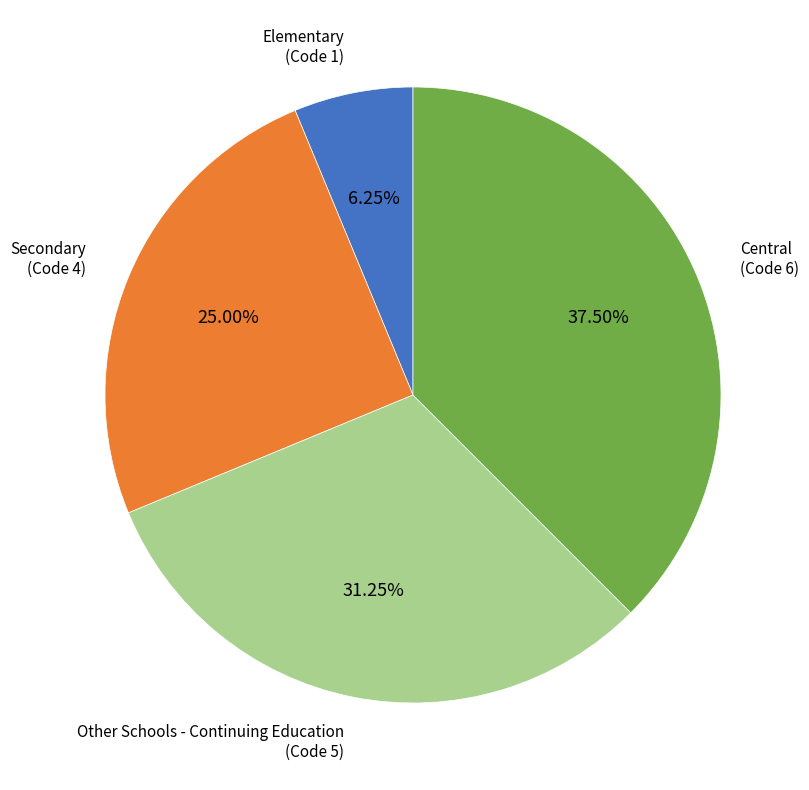

Which category has the biggest portion of the pie?

Central